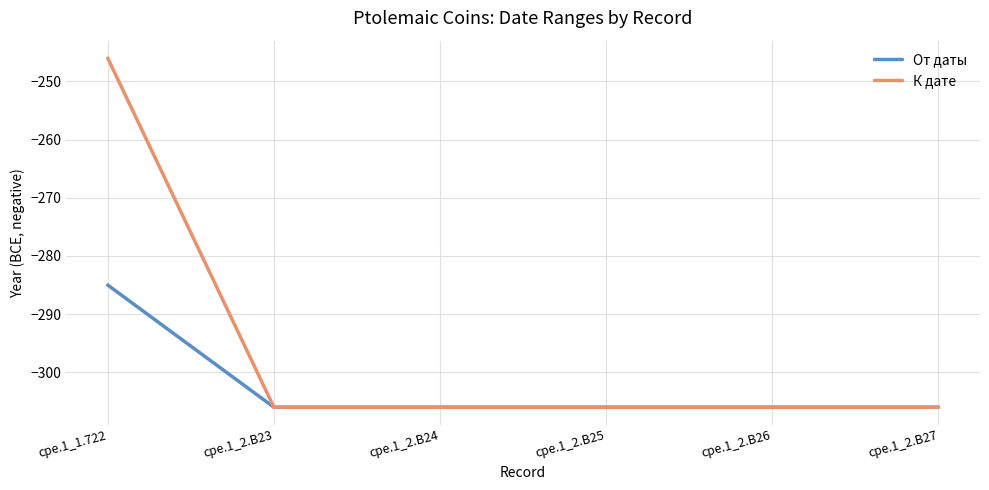

What is the difference between the highest and lowest values at cpe.1_1.722?

39